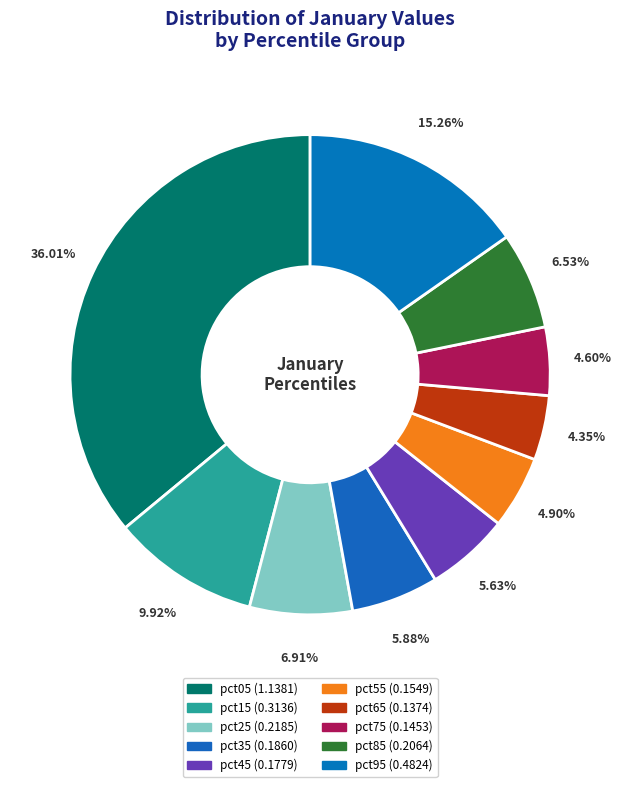

To the nearest percent, what portion does pct95 represent?

15%